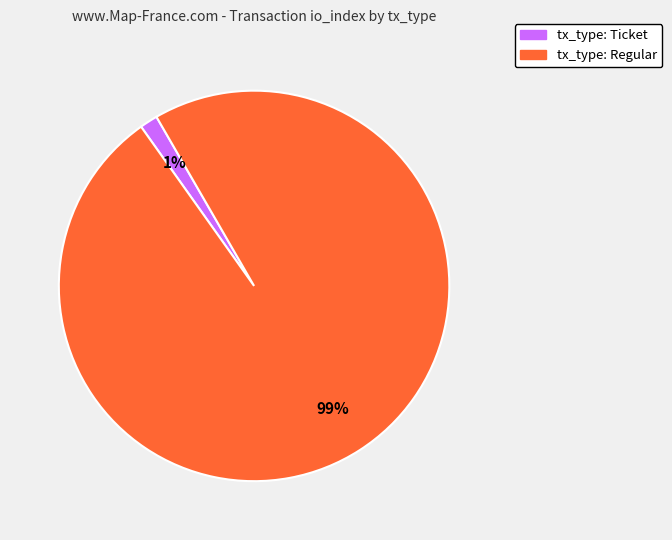

Between tx_type: Ticket and tx_type: Regular, which is larger?

tx_type: Regular